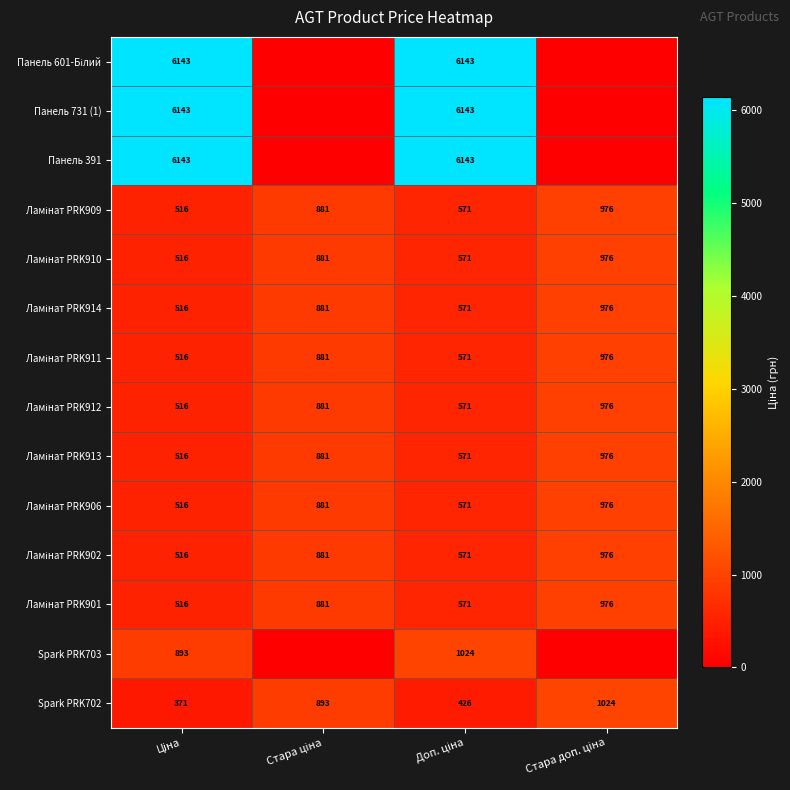

What is the minimum value for Spark PRK702?

371